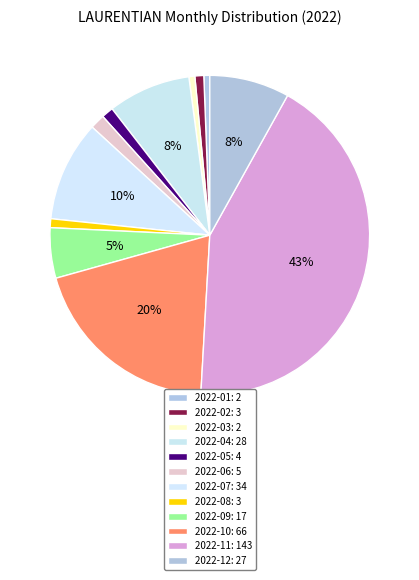

True or false: 2022-01 accounts for 15% of the total.

False